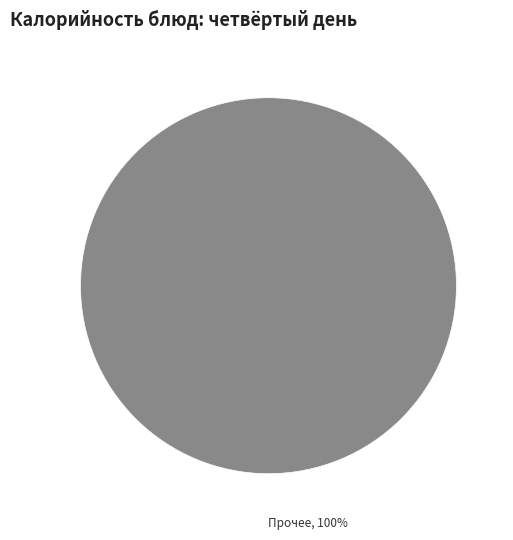

The Прочее slice represents 91% of the pie. True or false?

False